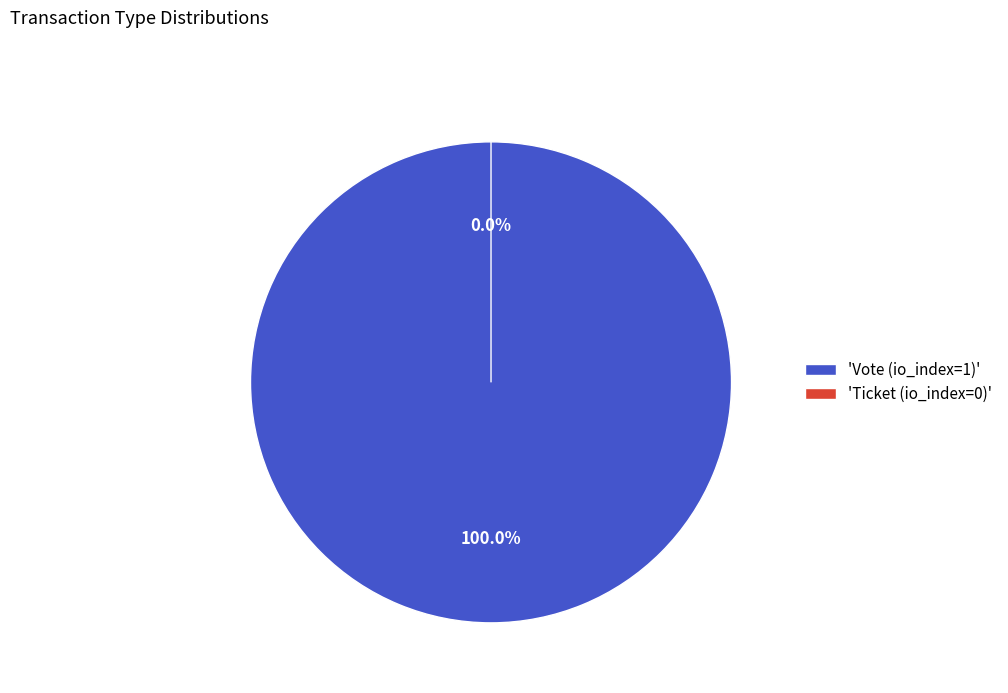

Does Ticket (io_index=0) account for over 50% of the chart?

No